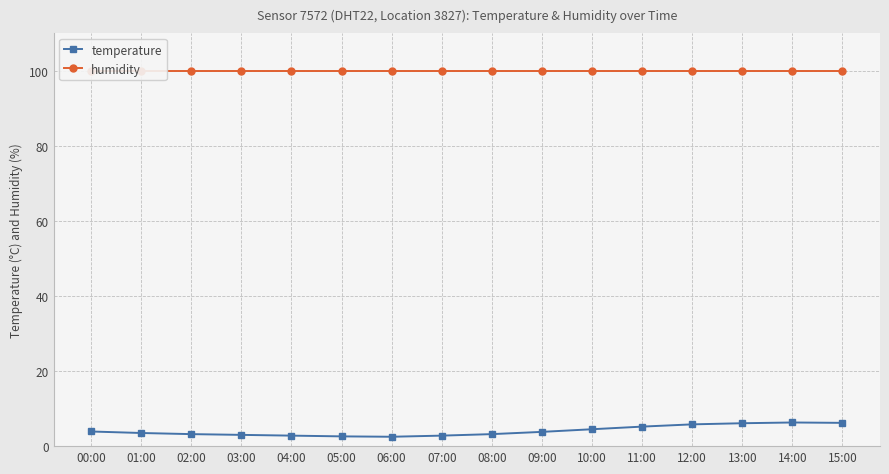

How many data points does each series have?

16